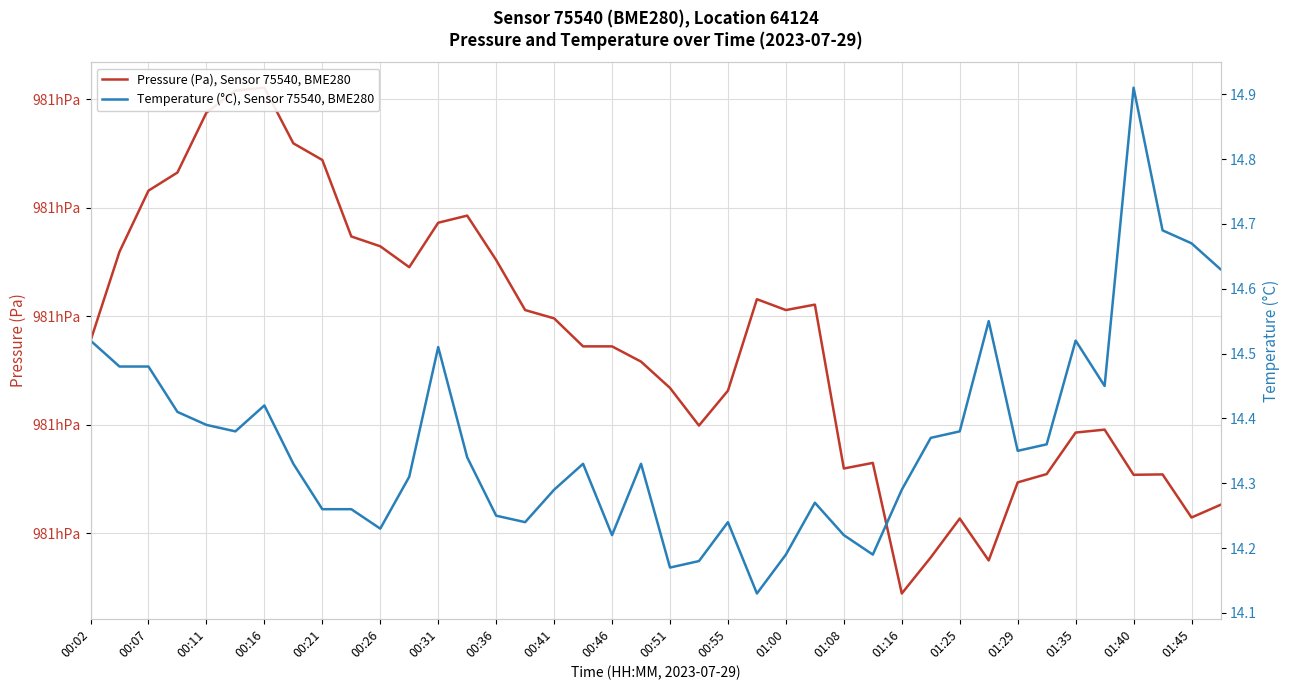

What is the average value of the Pressure (Pa), Sensor 75540, BME280 series?

98095.0